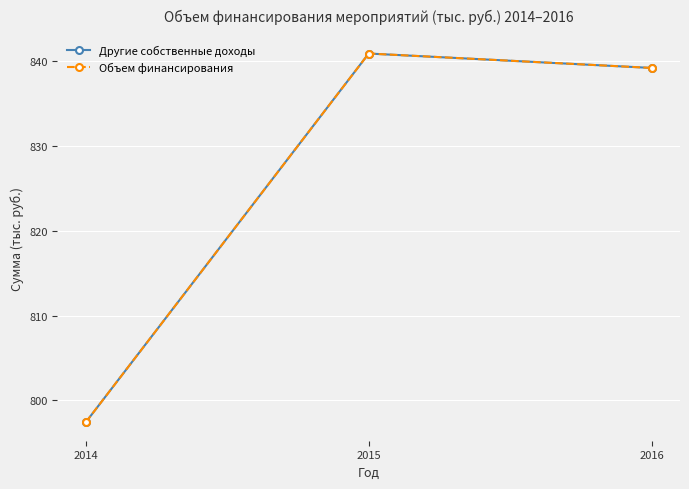

Count the number of data series in this chart.

2